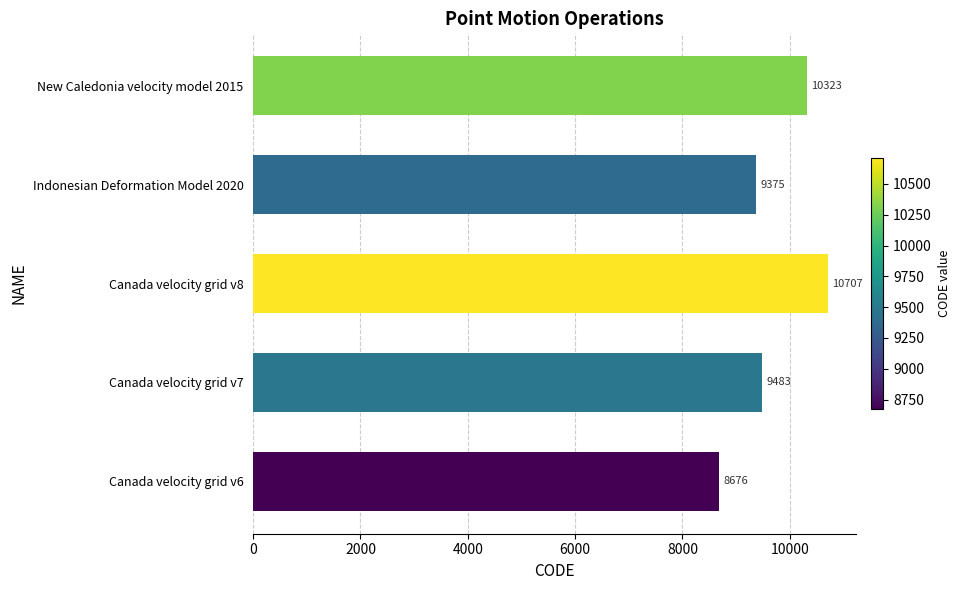

What is the ratio of the value at Canada velocity grid v8 to the value at Canada velocity grid v7?

1.1